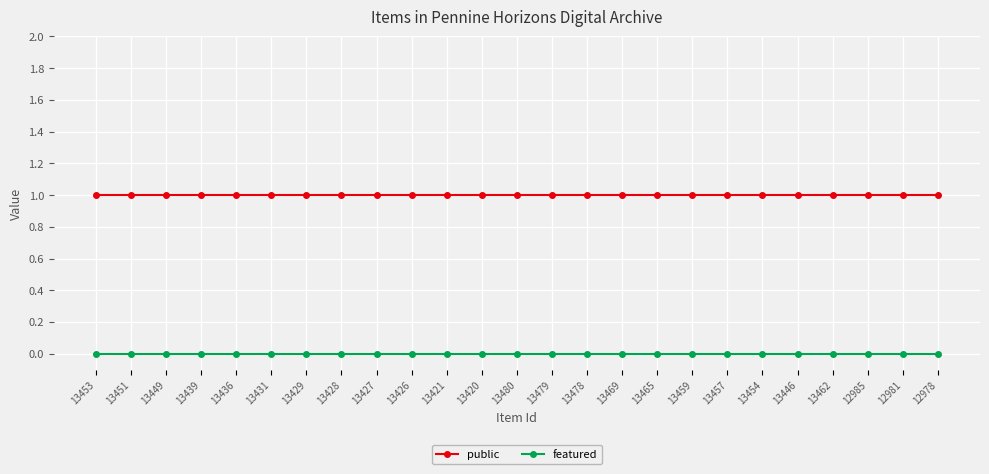

Does the chart have visible grid lines?

Yes